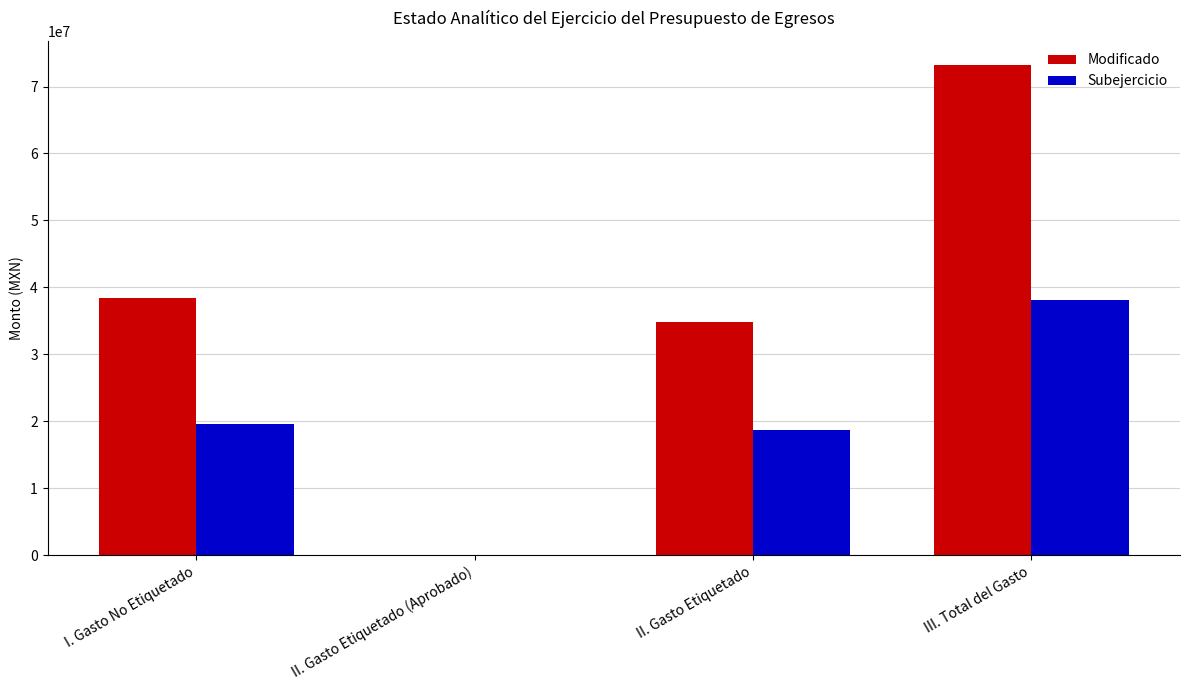

How many positive values does the Subejercicio series have?

3